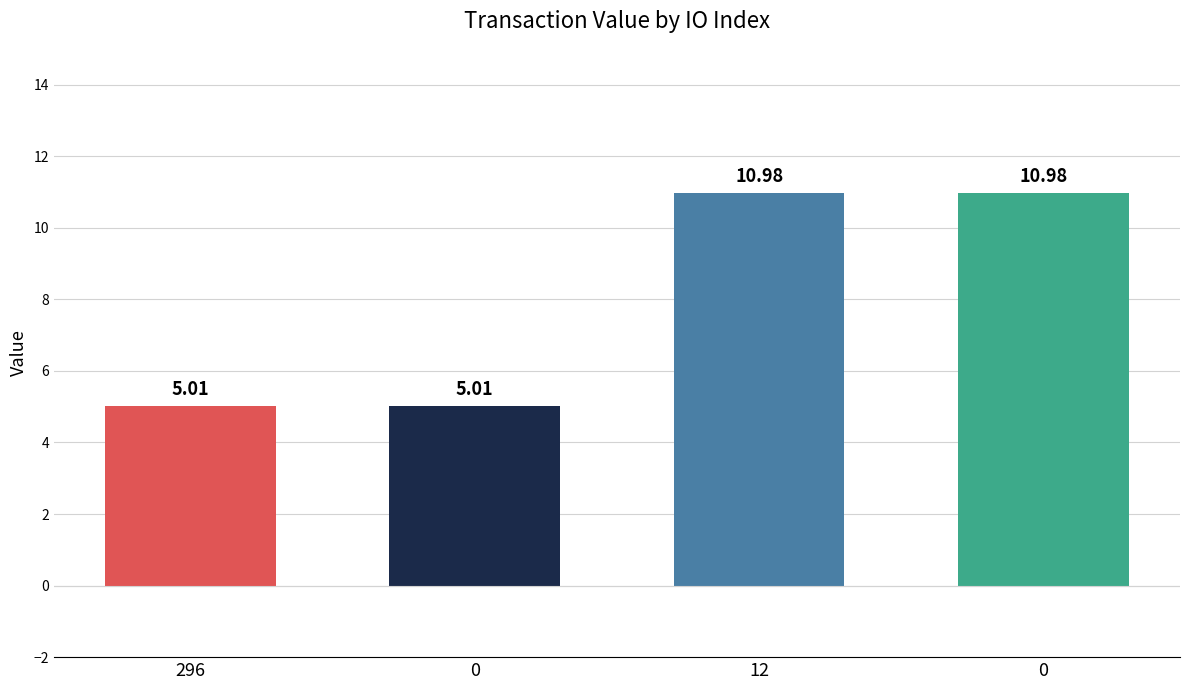

What is the label of the 4th bar from the right?

296